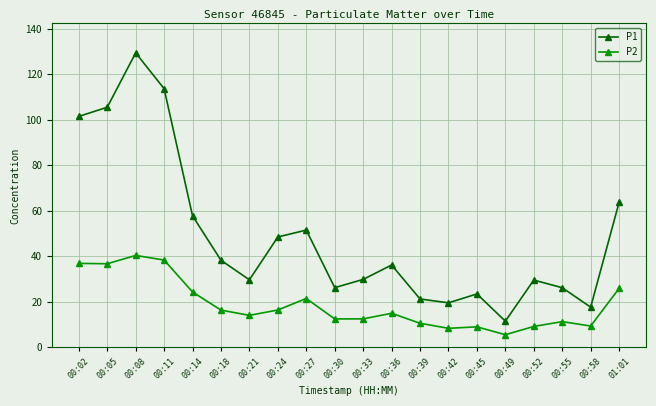

At how many categories does at least one series exceed 9?

20